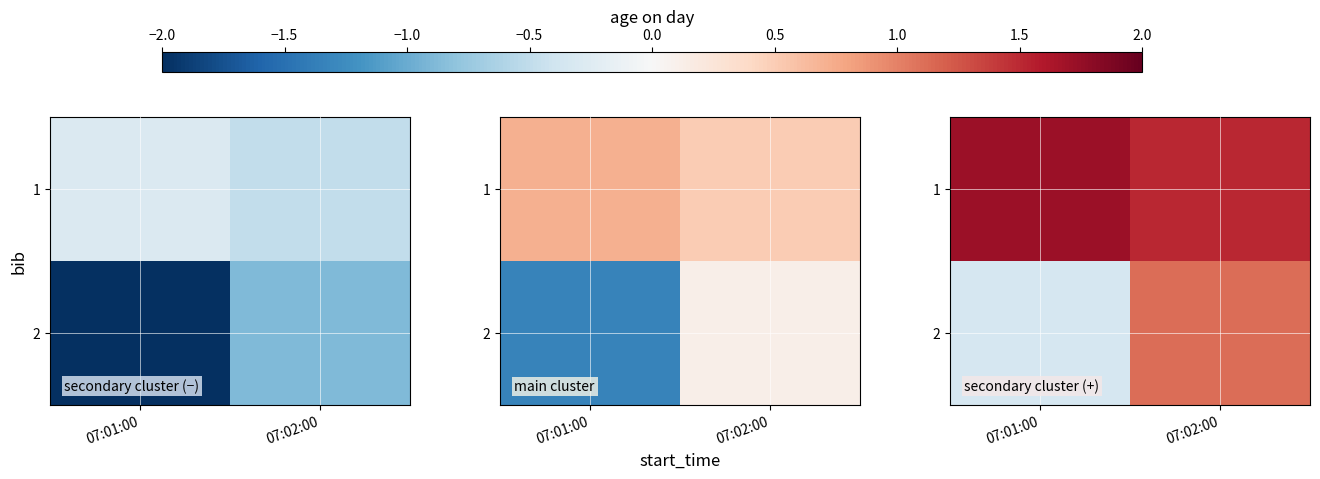

Rank the series at 07:01:00 from lowest to highest value.

2, 1